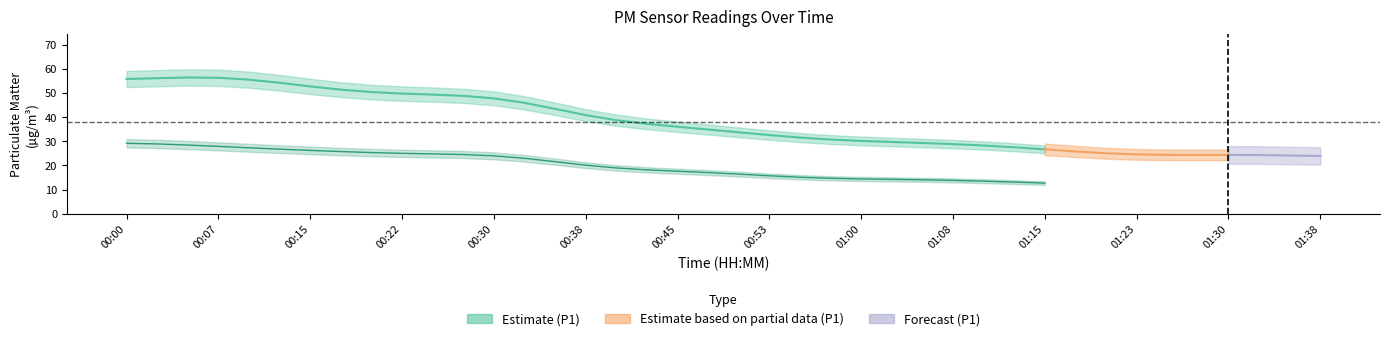

The value of P2 at 00:05 is 28.1. True or false?

True